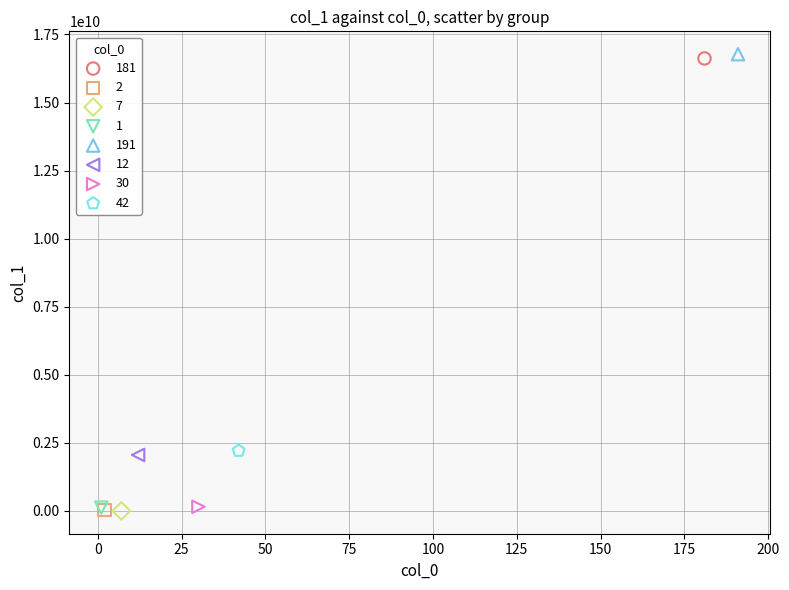

What are all the series names shown in the legend?

181, 2, 7, 1, 191, 12, 30, 42